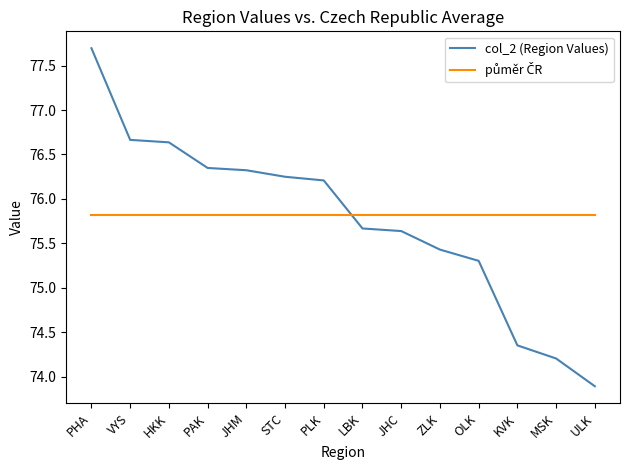

At which category is the sum across all series the highest?

PHA